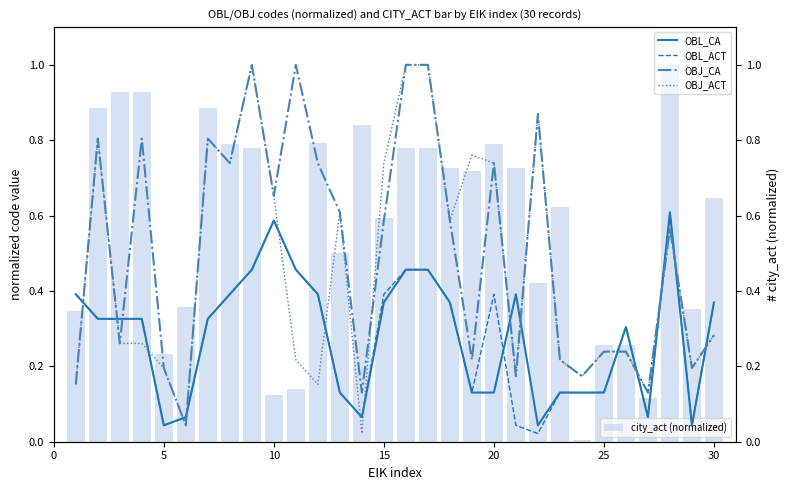

What is the difference between the maximum and minimum values in the city_act (normalized) series?

1.0